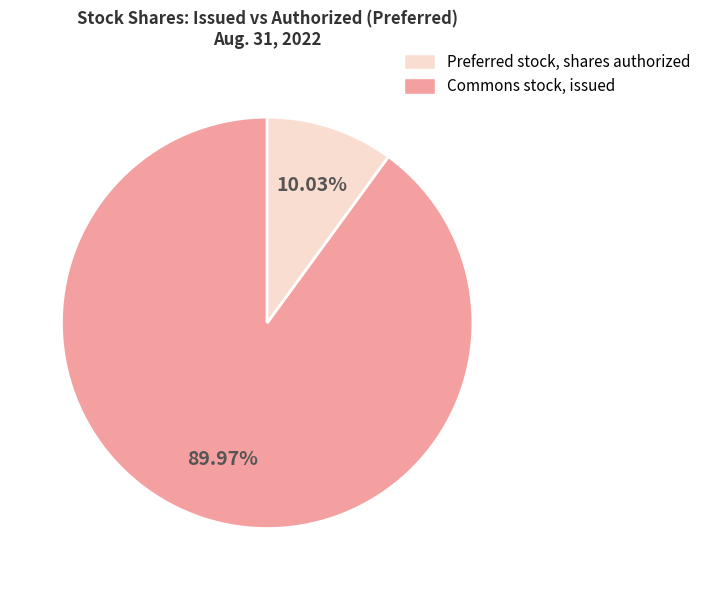

Is there any slice that represents more than half of the pie?

Yes